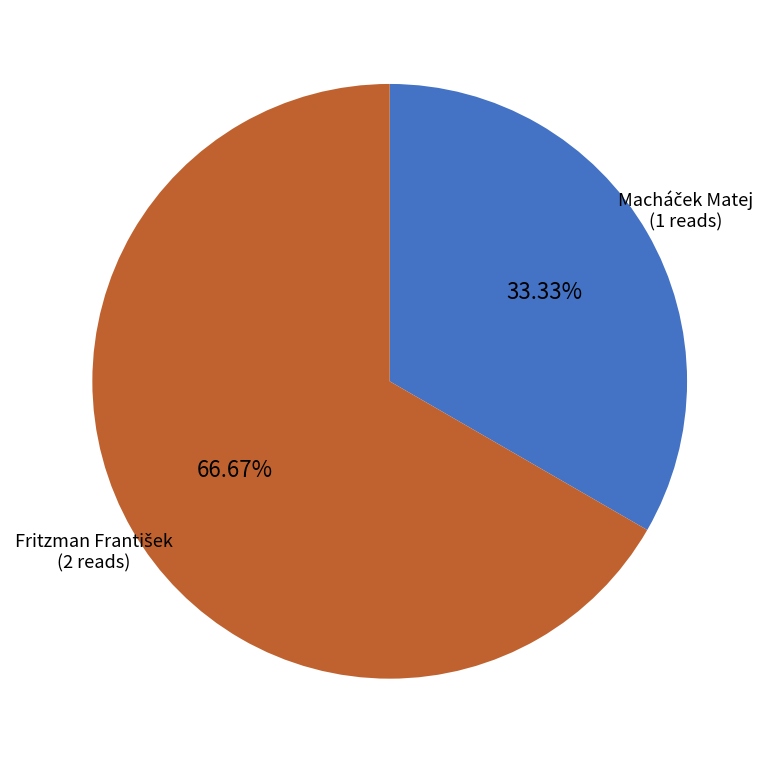

Does any single category account for the majority?

Yes